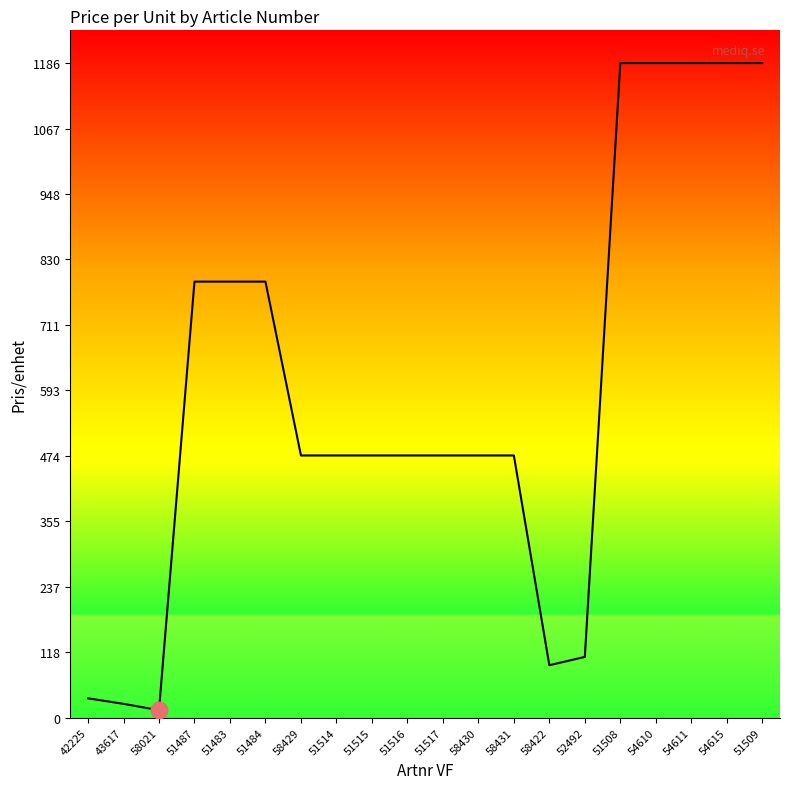

What is the change in value from 51487 to 51514?

-315.0